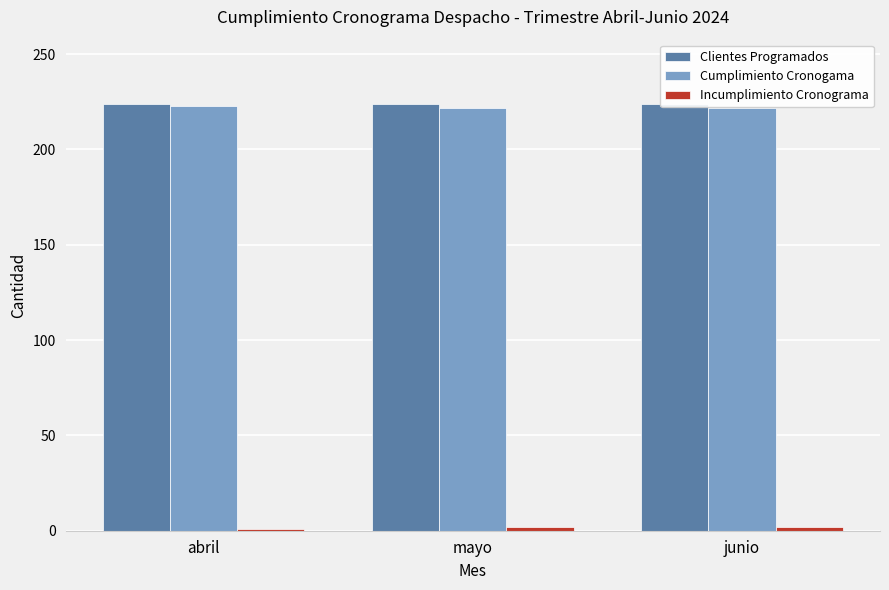

Reading left to right, transcribe all the data shown in this chart.

Clientes Programados: 224	224	224
Cumplimiento Cronogama: 223	222	222
Incumplimiento Cronograma: 1	2	2